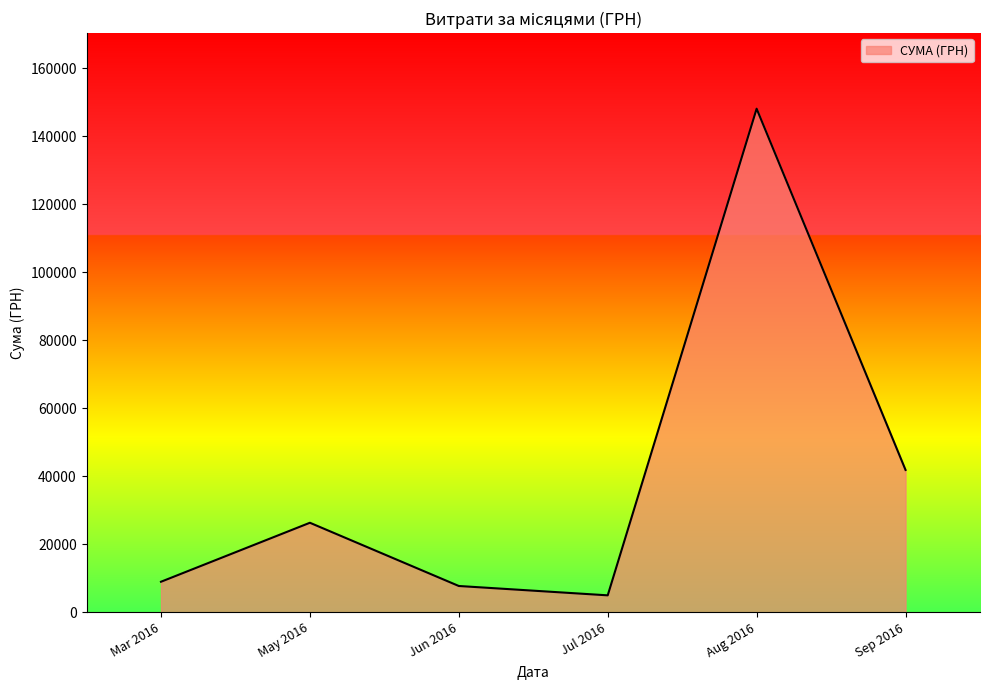

Is it true that the value at Jun 2016 is 7730.0?

True